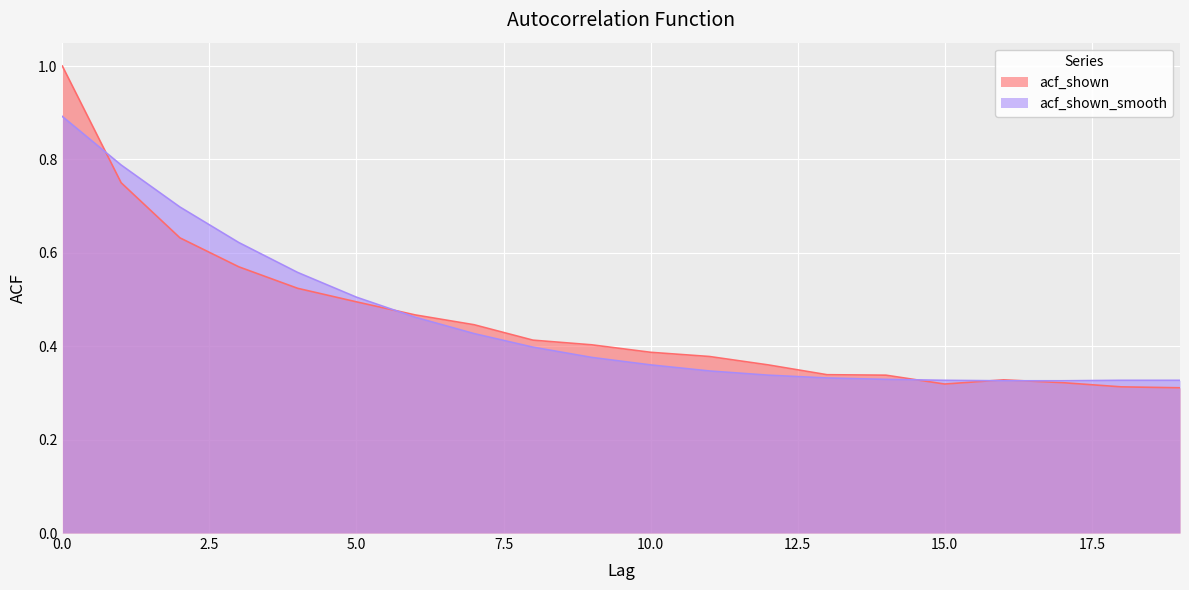

Reading left to right, transcribe all the data shown in this chart.

acf_shown: 0=1.0	1=0.8	2=0.6	3=0.6	4=0.5	5=0.5	6=0.5	7=0.4	8=0.4	9=0.4	10=0.4	11=0.4	12=0.4	13=0.3	14=0.3	15=0.3	16=0.3	17=0.3	18=0.3	19=0.3
acf_shown_smooth: 0=0.9	1=0.8	2=0.7	3=0.6	4=0.6	5=0.5	6=0.5	7=0.4	8=0.4	9=0.4	10=0.4	11=0.3	12=0.3	13=0.3	14=0.3	15=0.3	16=0.3	17=0.3	18=0.3	19=0.3